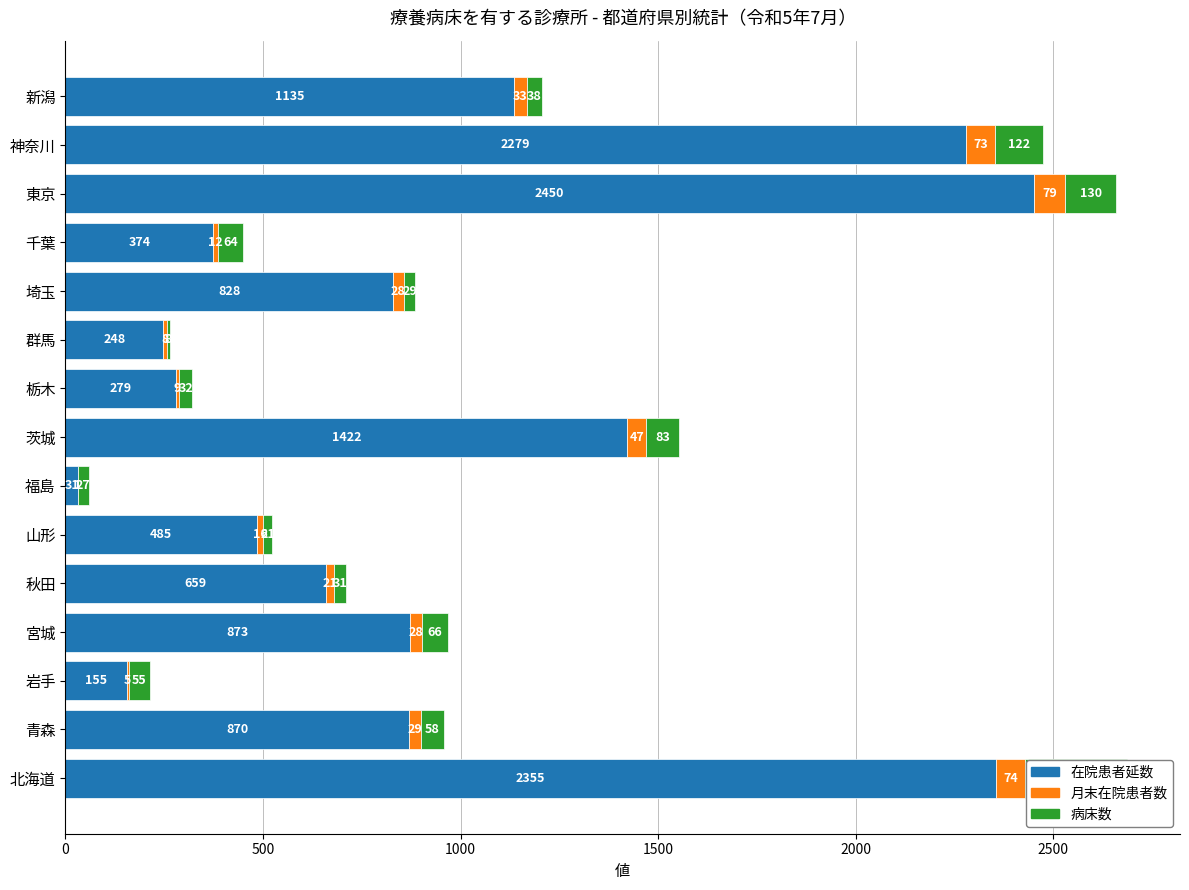

The 病床数 series shows 122 at 神奈川. True or false?

True